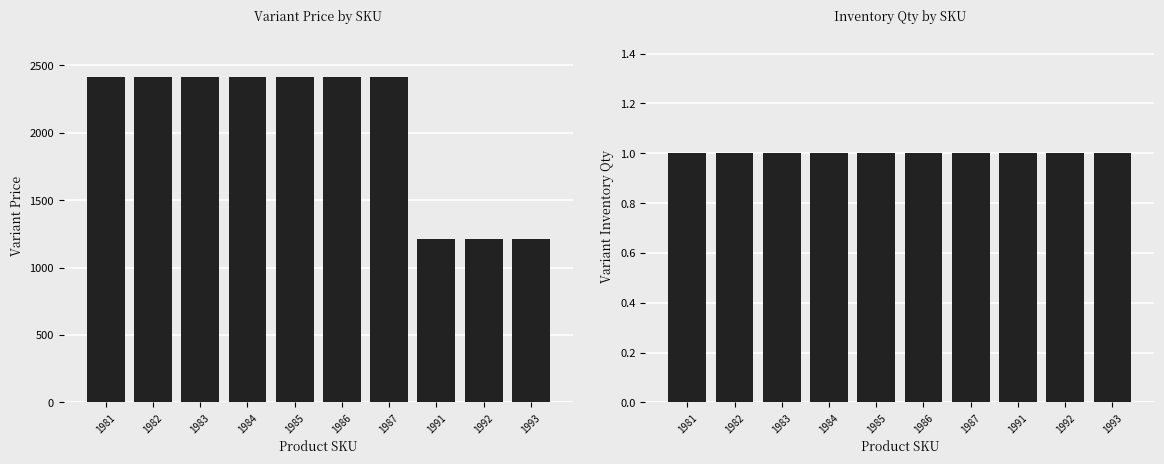

At which category is the sum across all series the highest?

1981